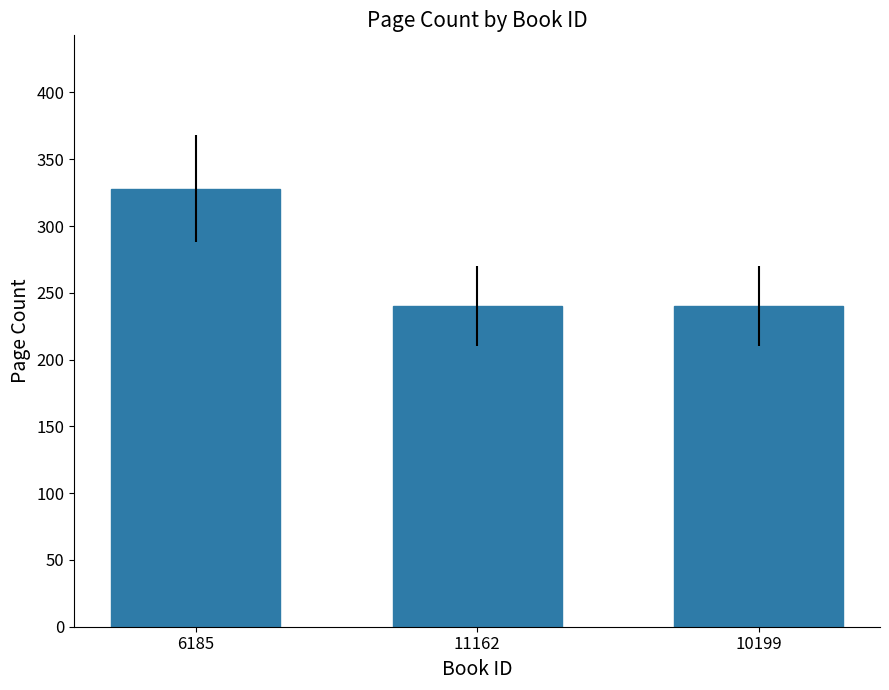

True or false: the data shows 99 at 11162.

False